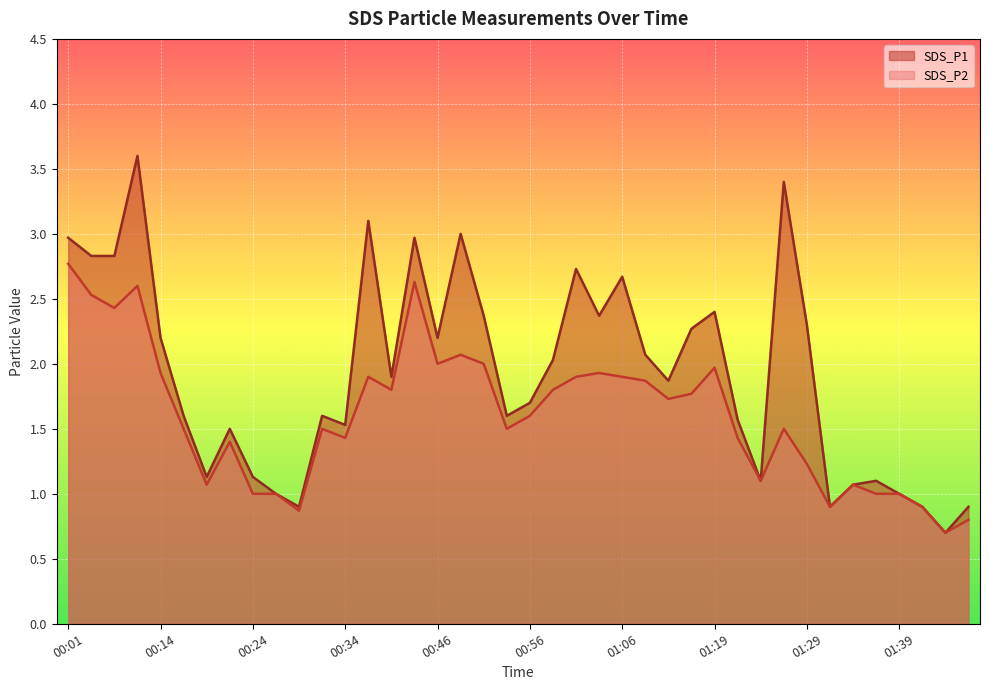

How many series are shown in this chart?

2